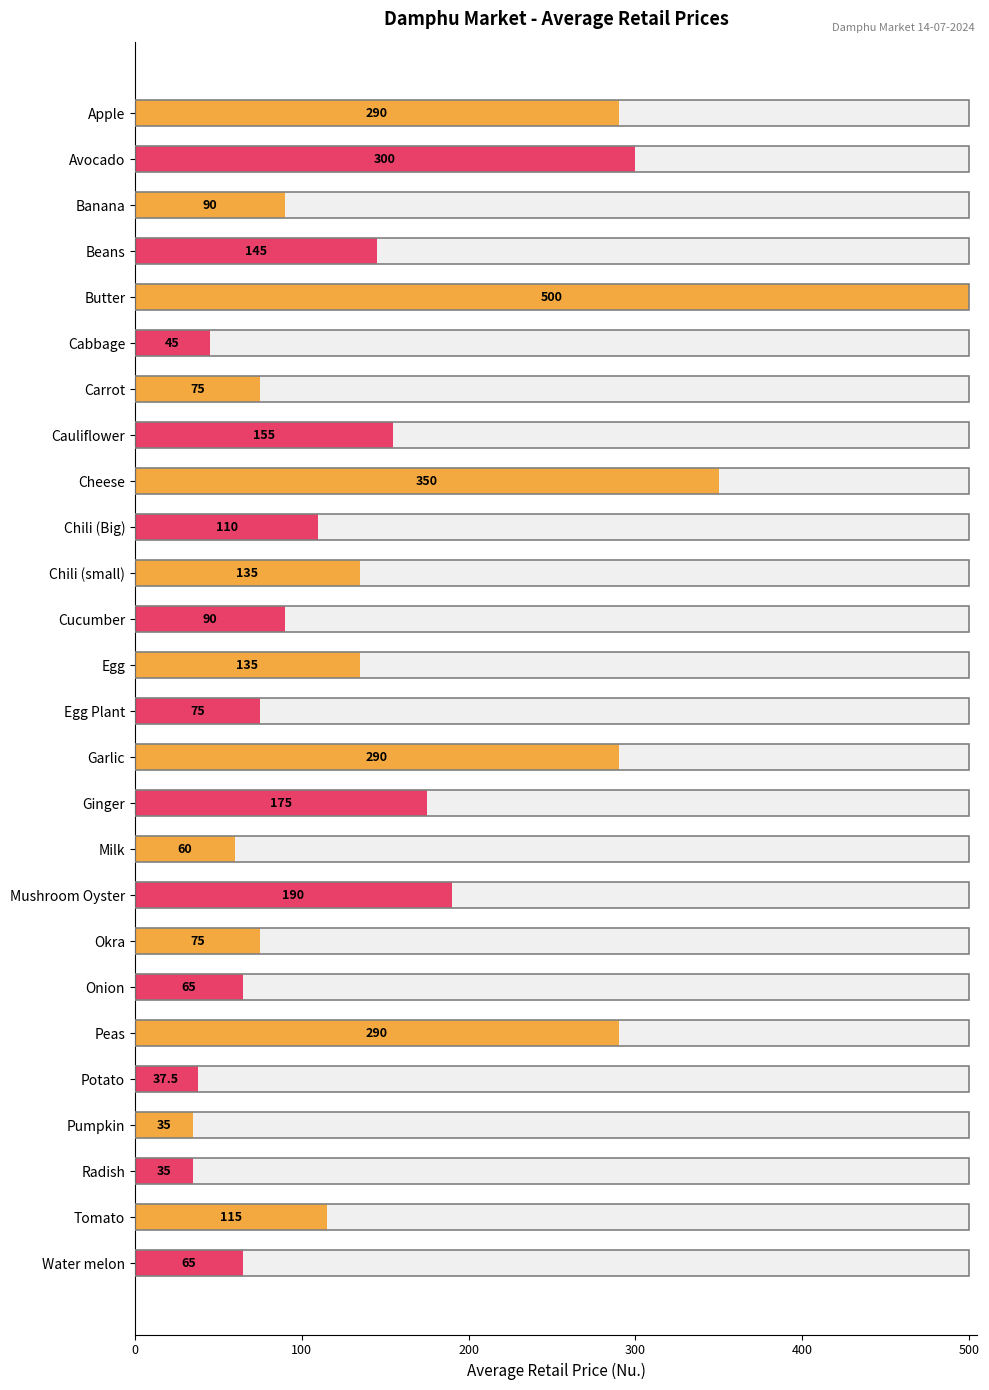

What is the difference between the maximum and minimum values?

465.0